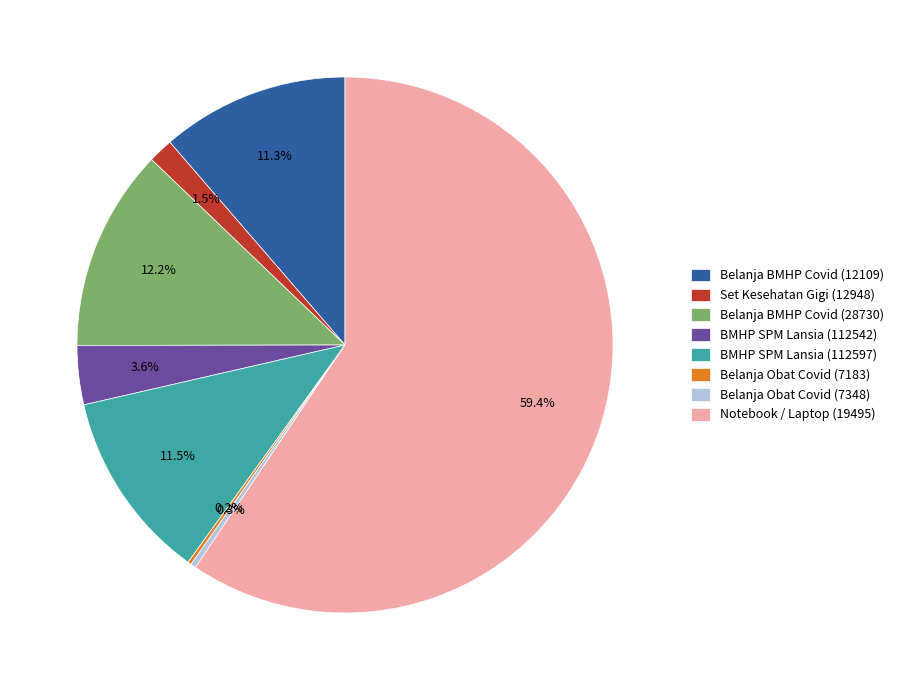

Is the sum of Notebook / Laptop (19495) and BMHP SPM Lansia (112597) greater than half?

Yes